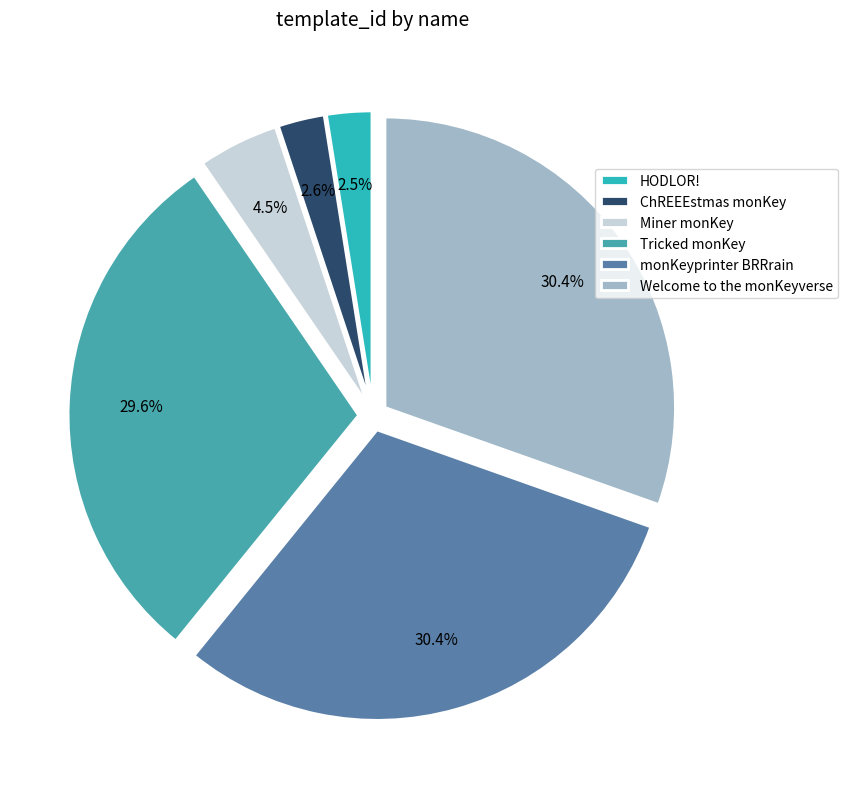

Which slice is the smallest?

HODLOR!